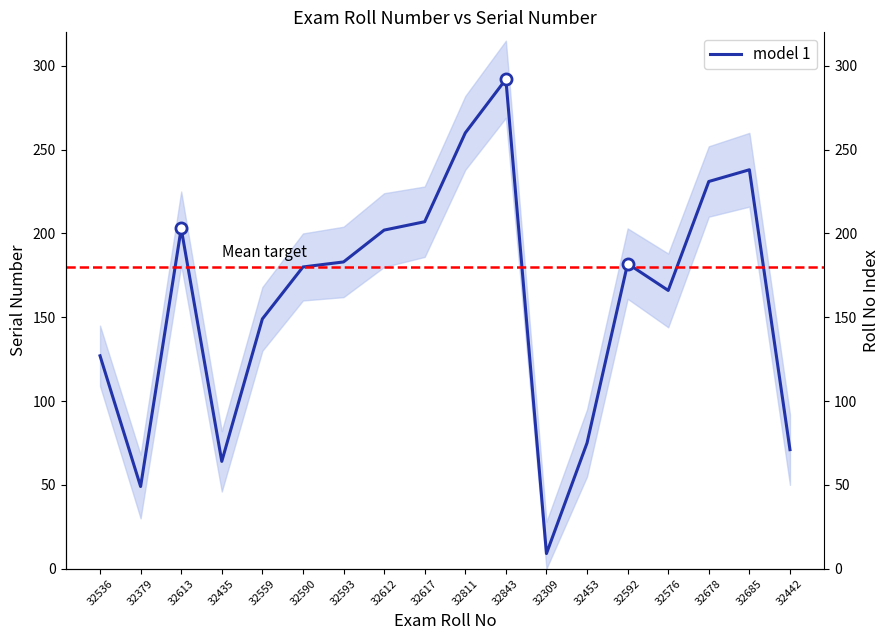

How many categories are shown in the chart?

18